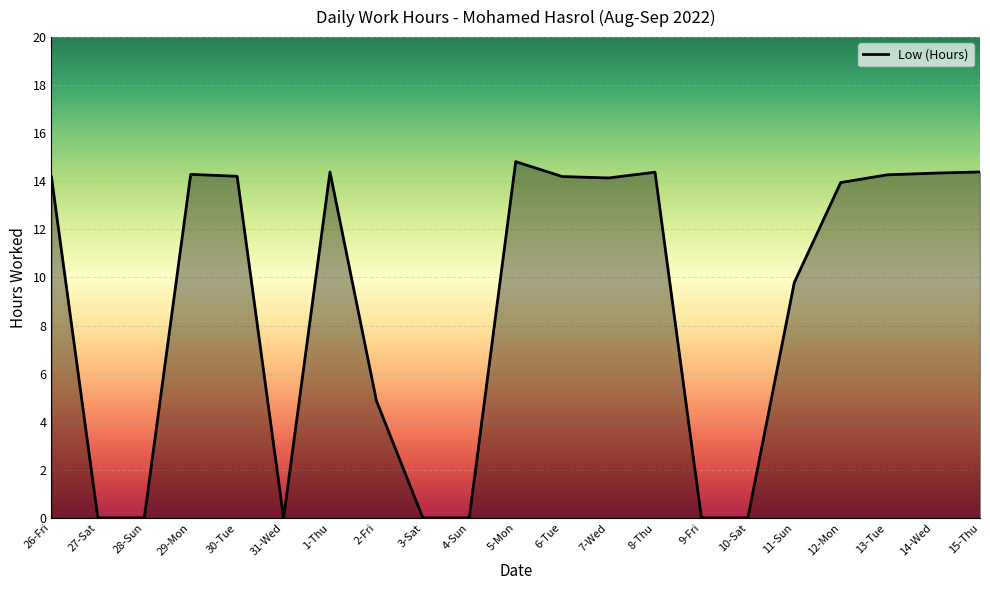

Does the chart have visible grid lines?

Yes